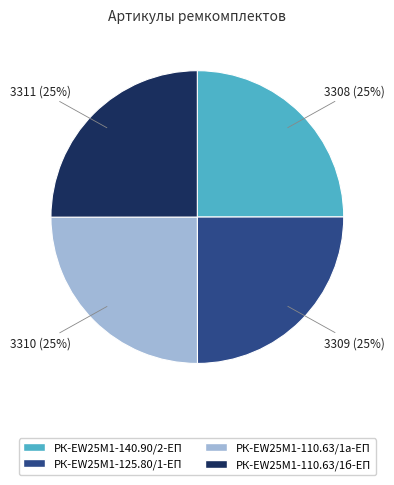

Approximately how many times larger is the value at РК-EW25M1-110.63/1а-ЕП compared to РК-EW25M1-140.90/2-ЕП?

1.0